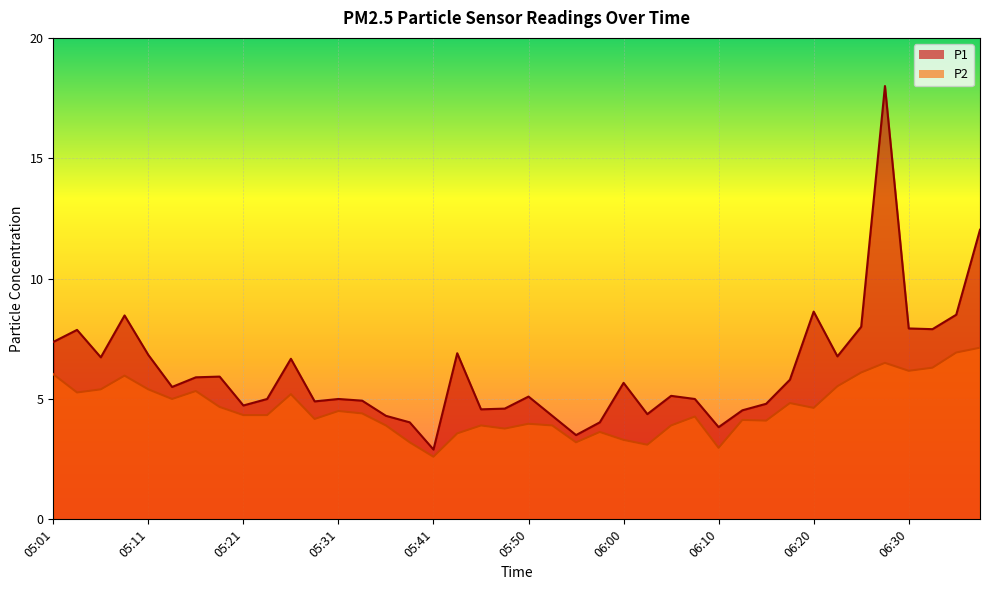

In P1, how many points are higher than both neighbors (excluding endpoints)?

11